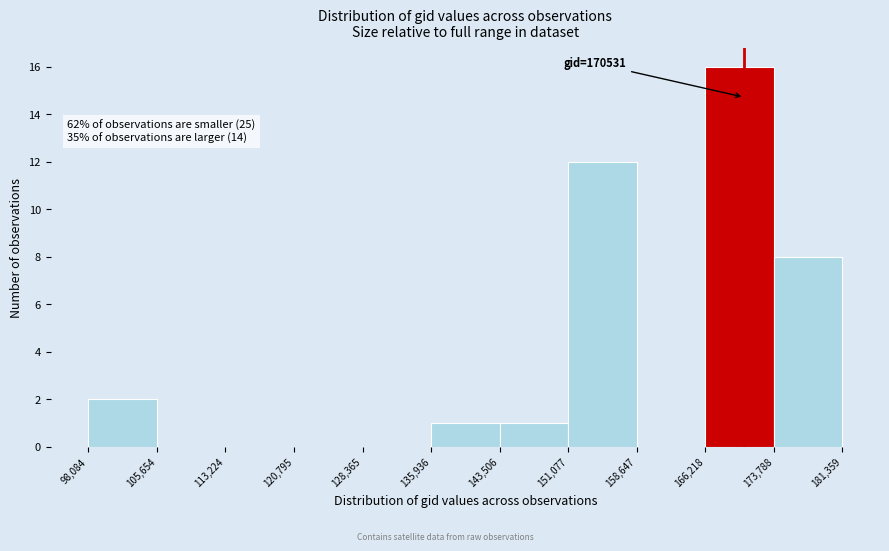

Which range on the x-axis has the tallest bar?

166,218 to 173,788